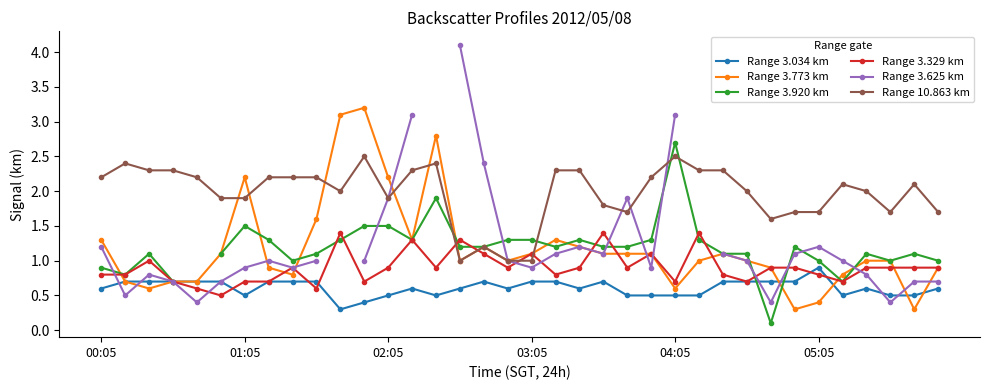

In Range 3.329 km, how many points are lower than both neighbors (excluding endpoints)?

10